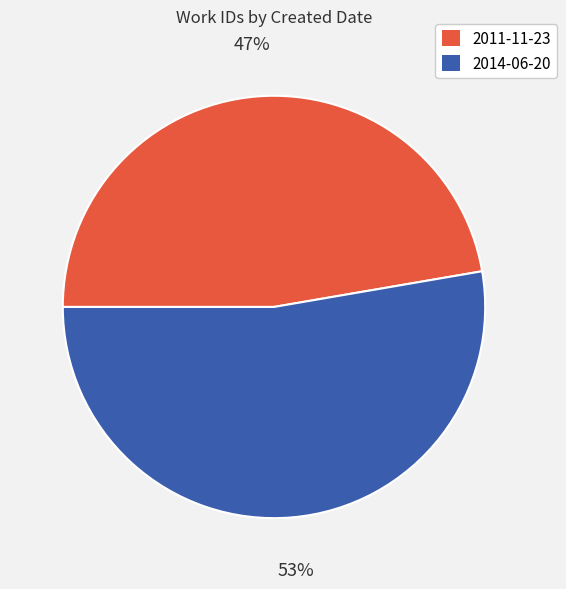

What percentage is the 2011-11-23 slice, to the nearest percent?

47%